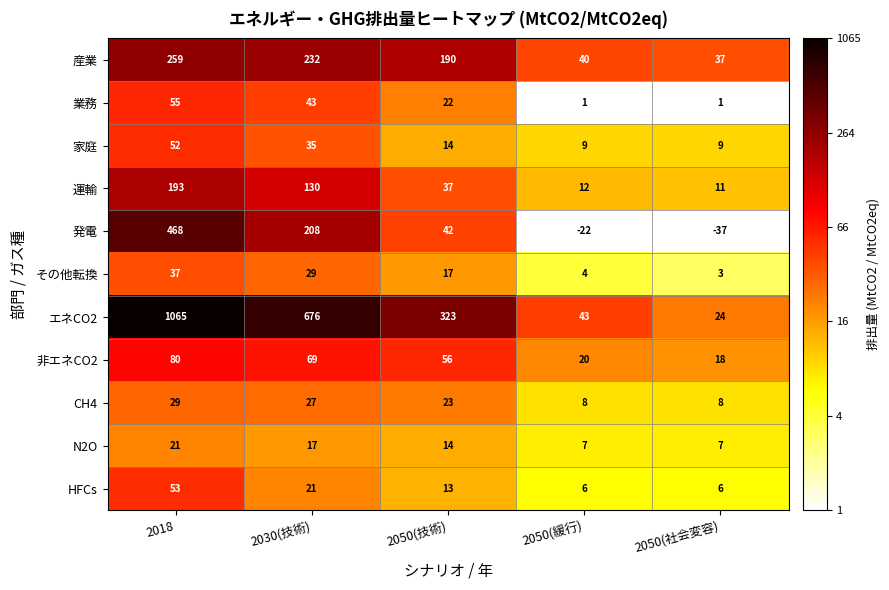

The CH4 series shows 11 at 2050(社会変容). True or false?

False